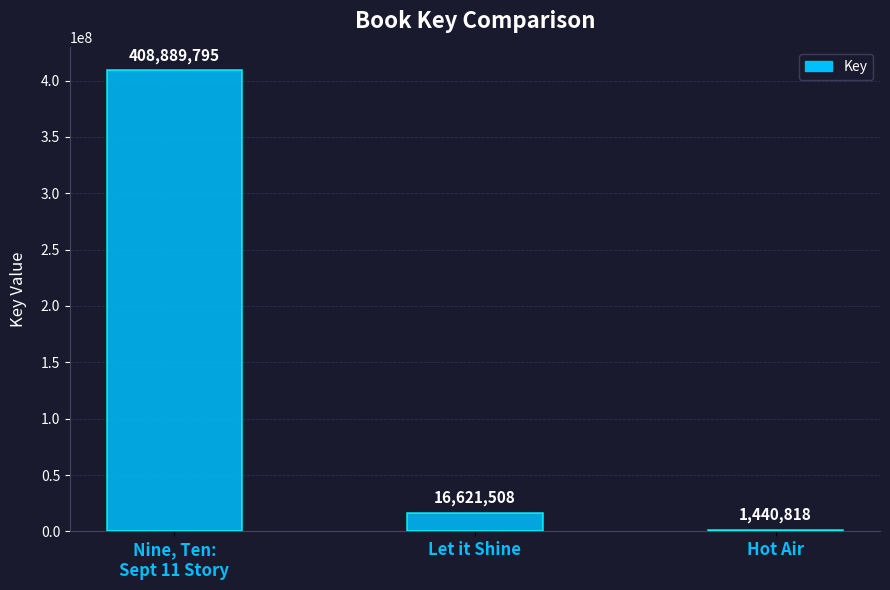

Which label corresponds to the smallest value in the chart?

Hot Air